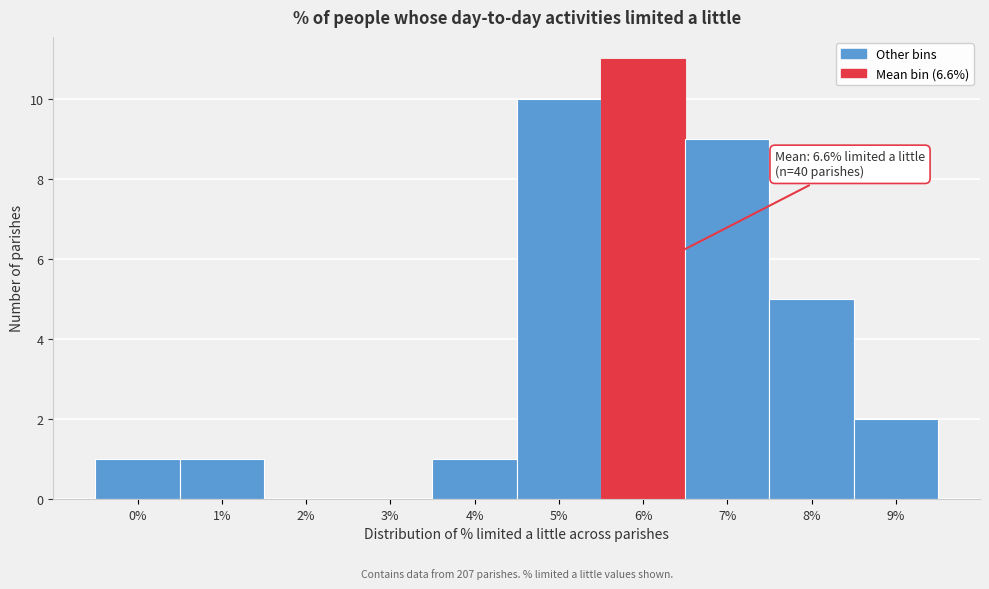

Reading left to right, list all the values displayed in this chart.

0%=1	1%=1	2%=0	3%=0	4%=1	5%=10	6%=11	7%=9	8%=5	9%=2